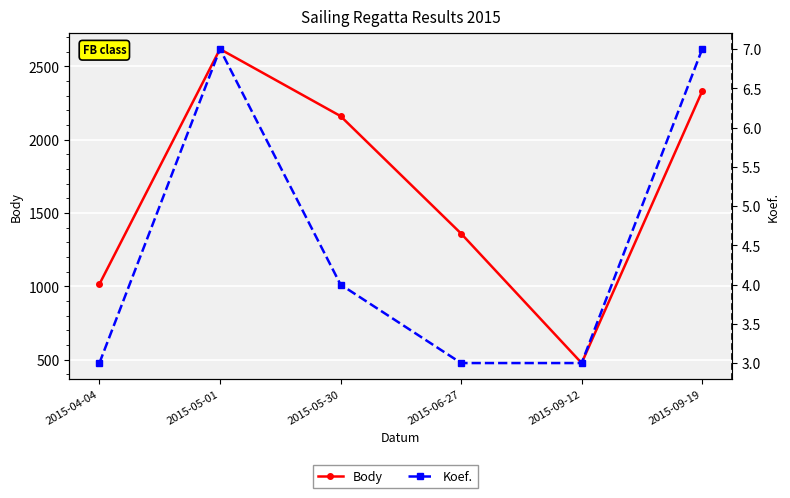

How many interior local peaks does the Body series have?

1